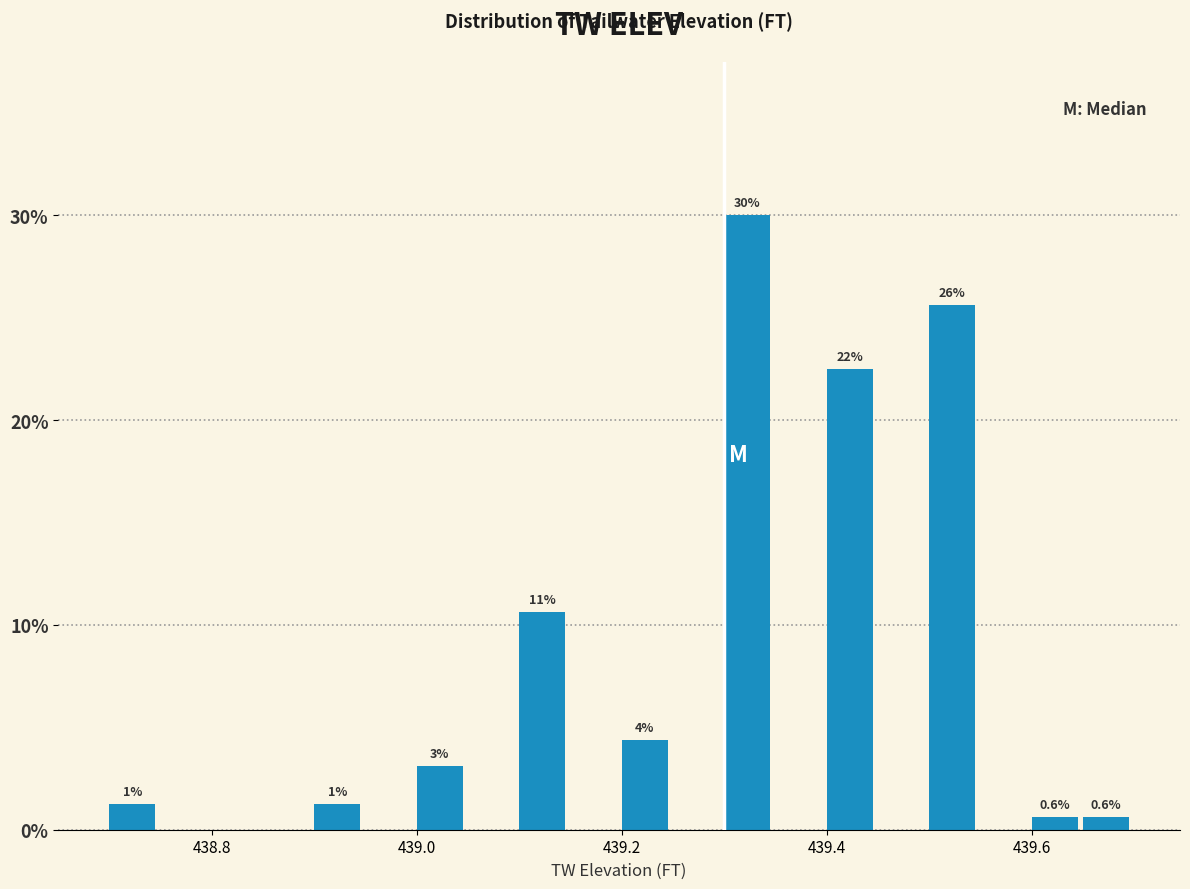

Read against the x-axis, roughly where is the centre of the tallest bar?

439.32